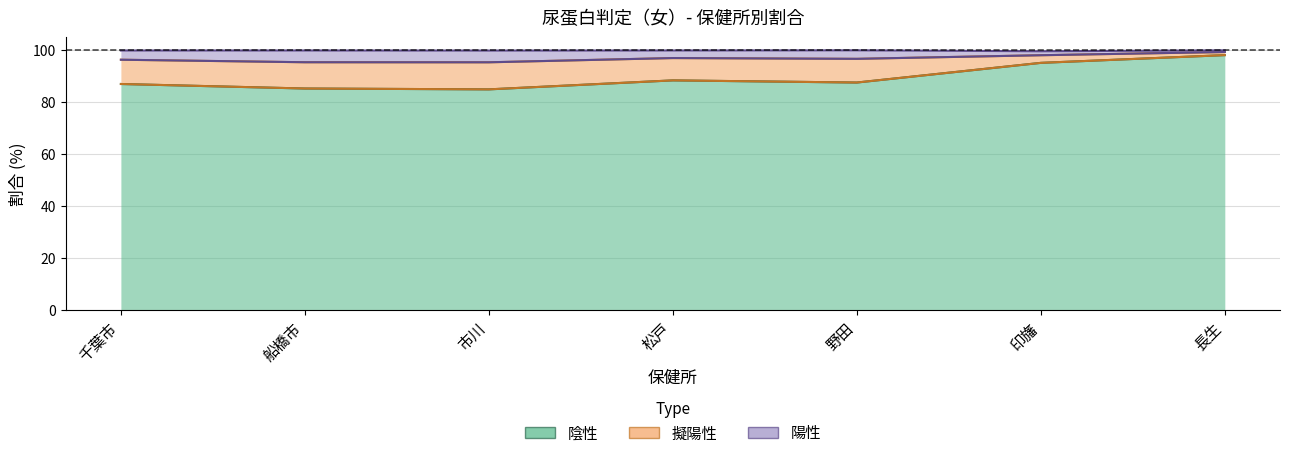

What is the minimum value shown in the chart?

85.0